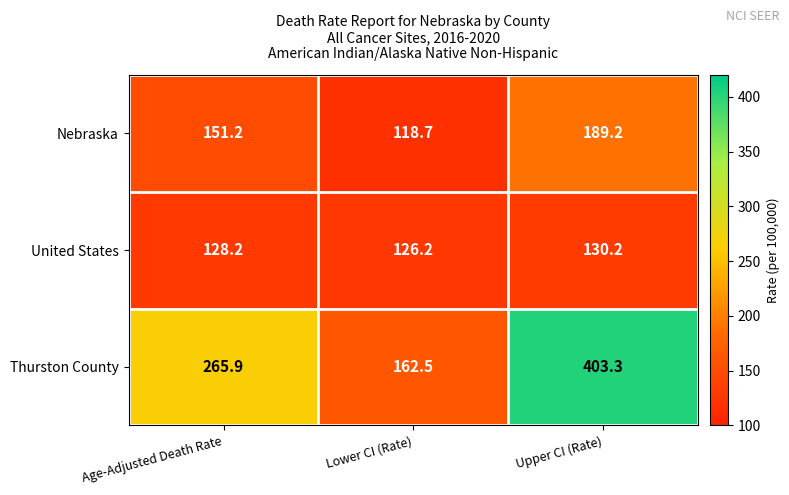

Reading right to left, what are all the values shown in this chart?

Nebraska: Upper CI (Rate)=189.2	Lower CI (Rate)=118.7	Age-Adjusted Death Rate=151.2
United States: Upper CI (Rate)=130.2	Lower CI (Rate)=126.2	Age-Adjusted Death Rate=128.2
Thurston County: Upper CI (Rate)=403.3	Lower CI (Rate)=162.5	Age-Adjusted Death Rate=265.9